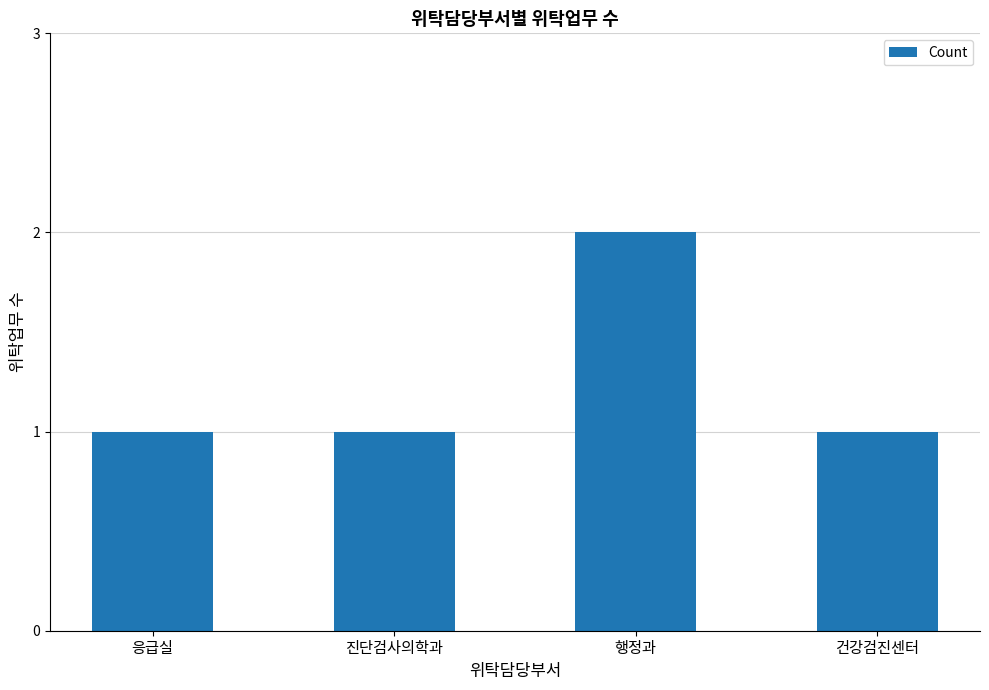

The chart shows a value of 3 at 행정과. True or false?

False